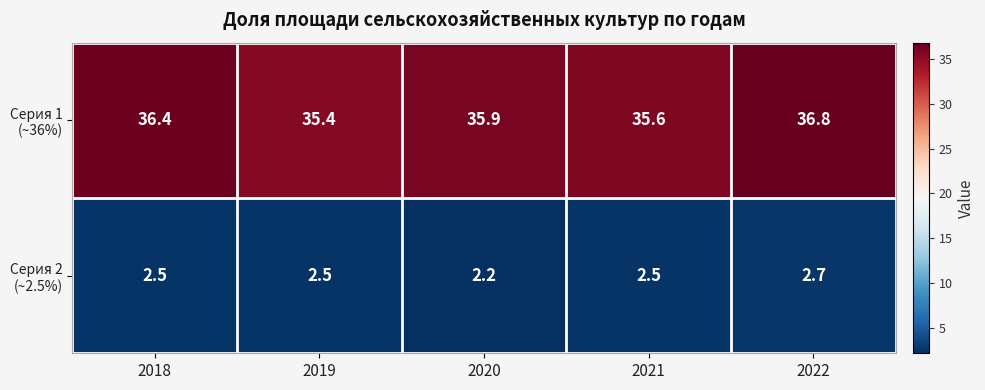

What is the total value across all series at 2021?

38.1